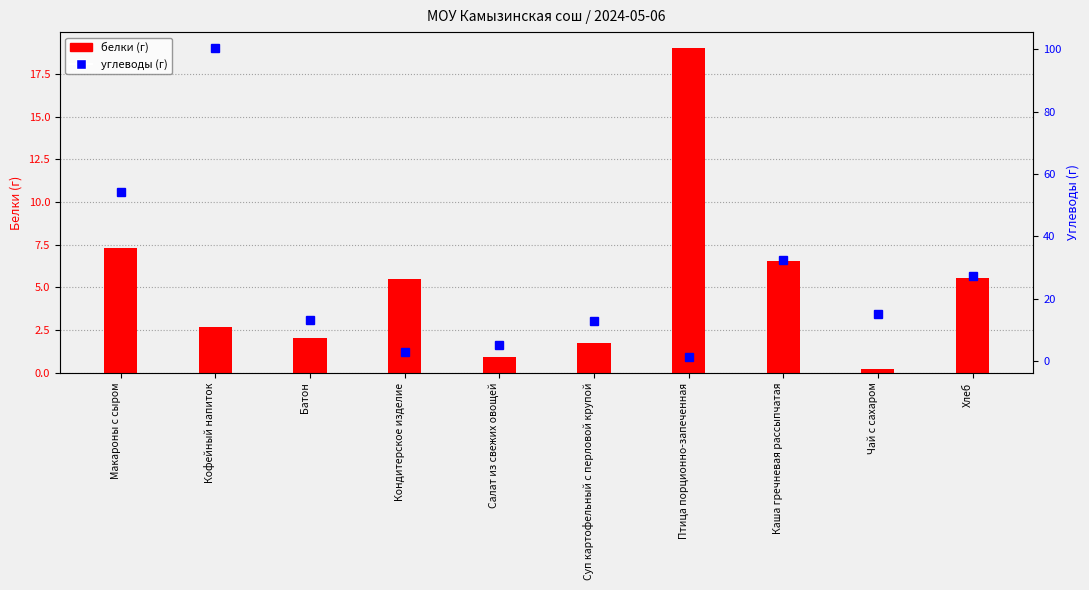

The Углеводы (г) series shows 12.7 at Суп картофельный с перловой крупой. True or false?

True